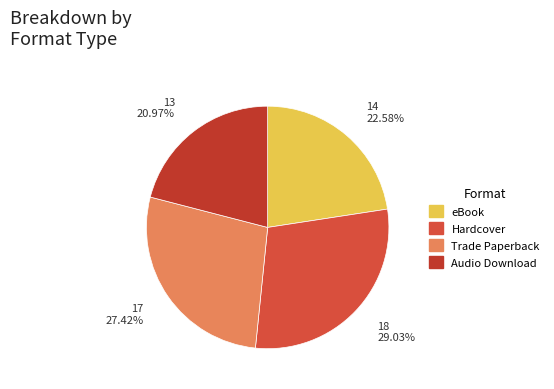

Is it true that Audio Download is 21% of the pie?

True